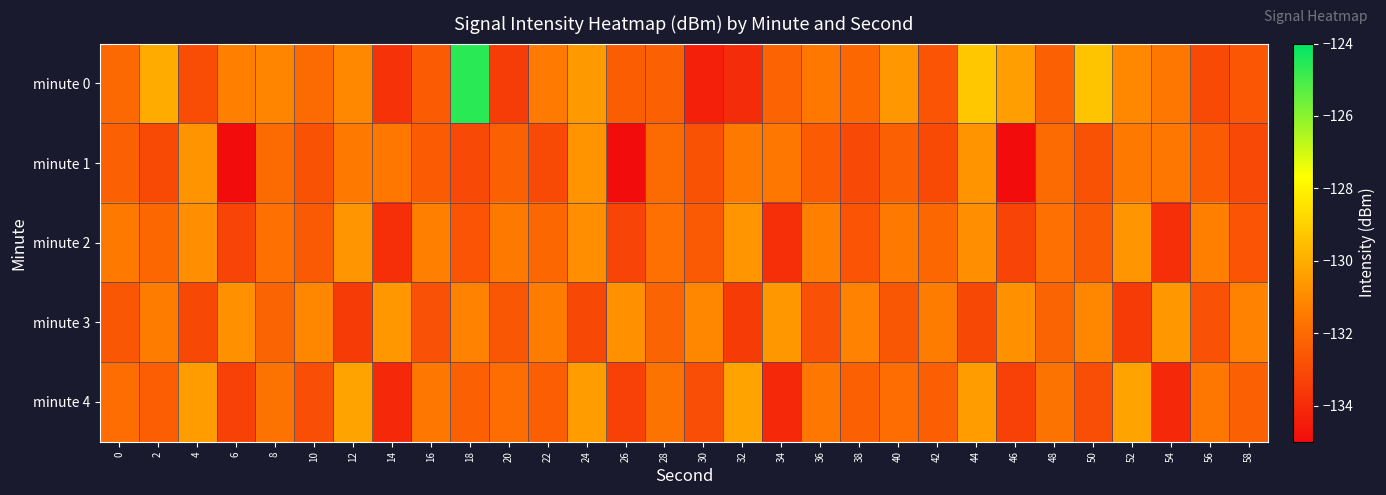

Which series has the largest range (max minus min)?

minute 0